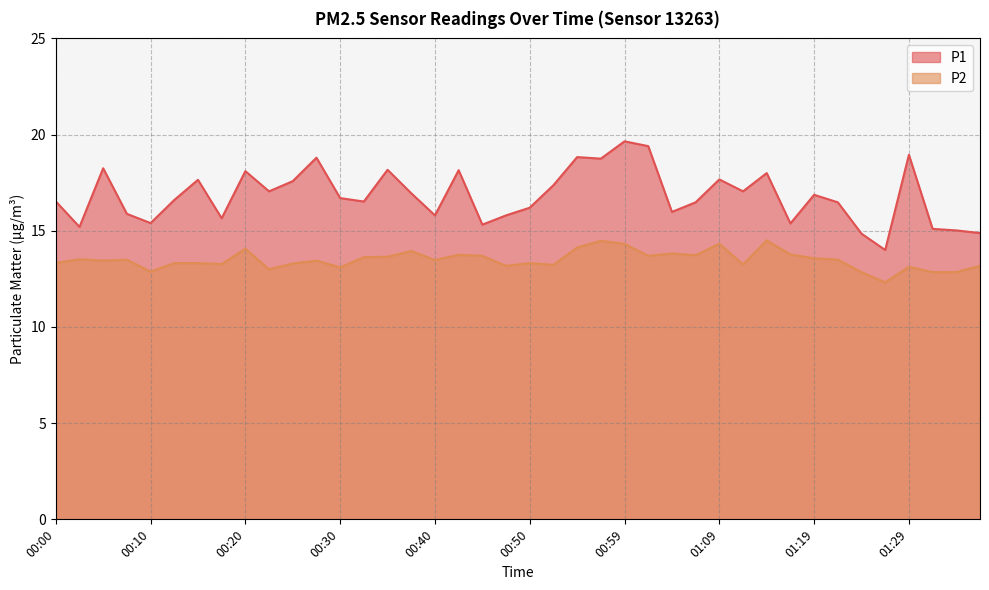

Which category has the lowest value in the P1 series?

01:27